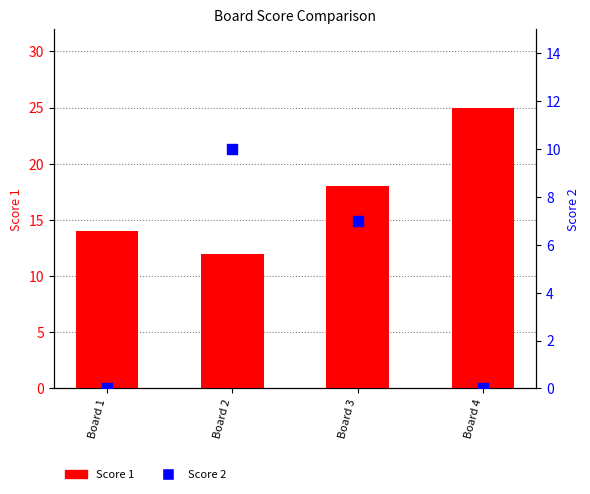

Which series has the largest Y range (max minus min)?

Score 1